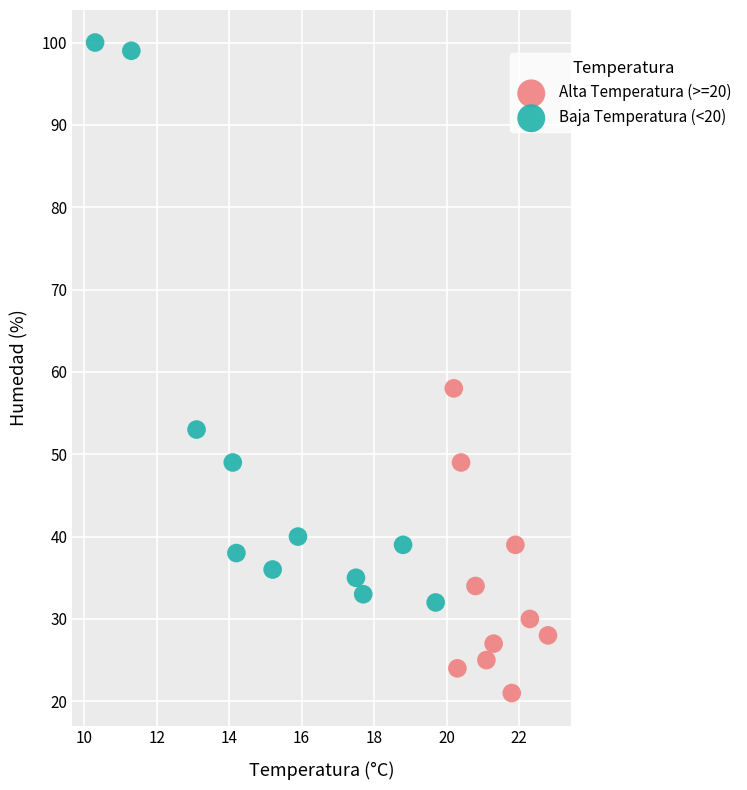

What are all the series names shown in the legend?

Alta Temperatura (>=20), Baja Temperatura (<20)